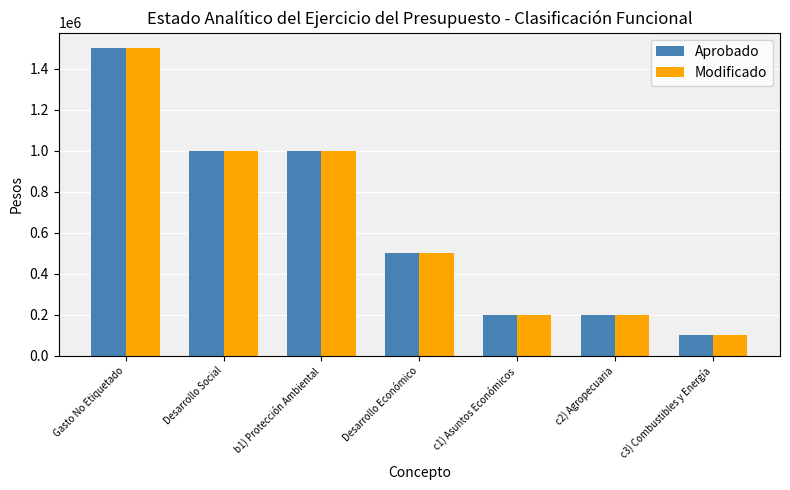

Reading right to left, list all the values displayed in this chart.

Aprobado: c3) Combustibles y Energía=100000	c2) Agropecuaria=200000	c1) Asuntos Económicos=200000	Desarrollo Económico=500000	b1) Protección Ambiental=1000000	Desarrollo Social=1000000	Gasto No Etiquetado=1500000
Modificado: c3) Combustibles y Energía=100000	c2) Agropecuaria=200000	c1) Asuntos Económicos=200000	Desarrollo Económico=500000	b1) Protección Ambiental=1000000	Desarrollo Social=1000000	Gasto No Etiquetado=1500000